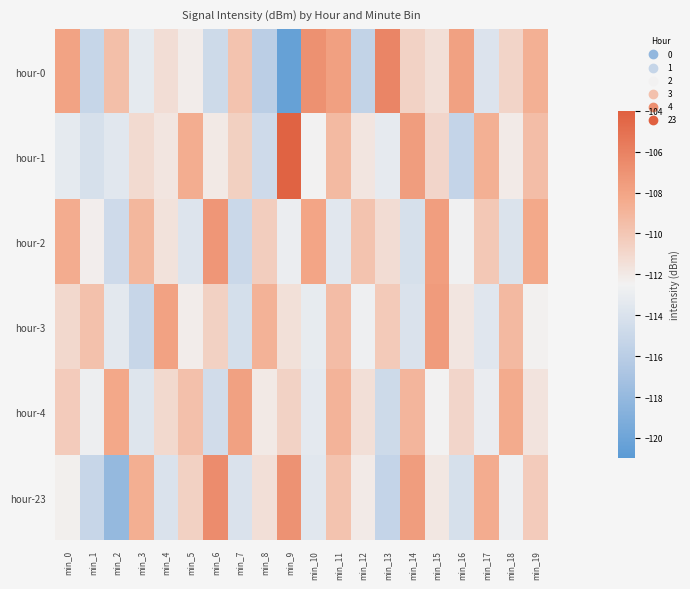

At which category is the sum across all series the highest?

min_11